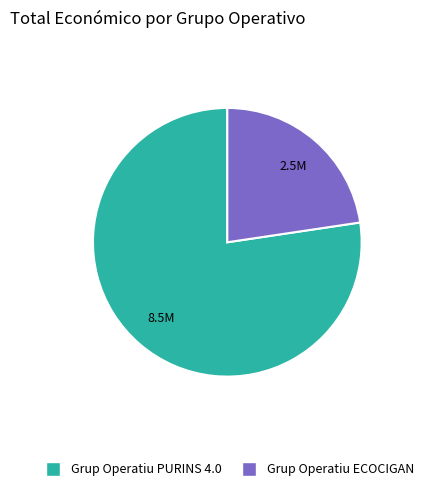

Which slice is the smallest?

Grup Operatiu ECOCIGAN